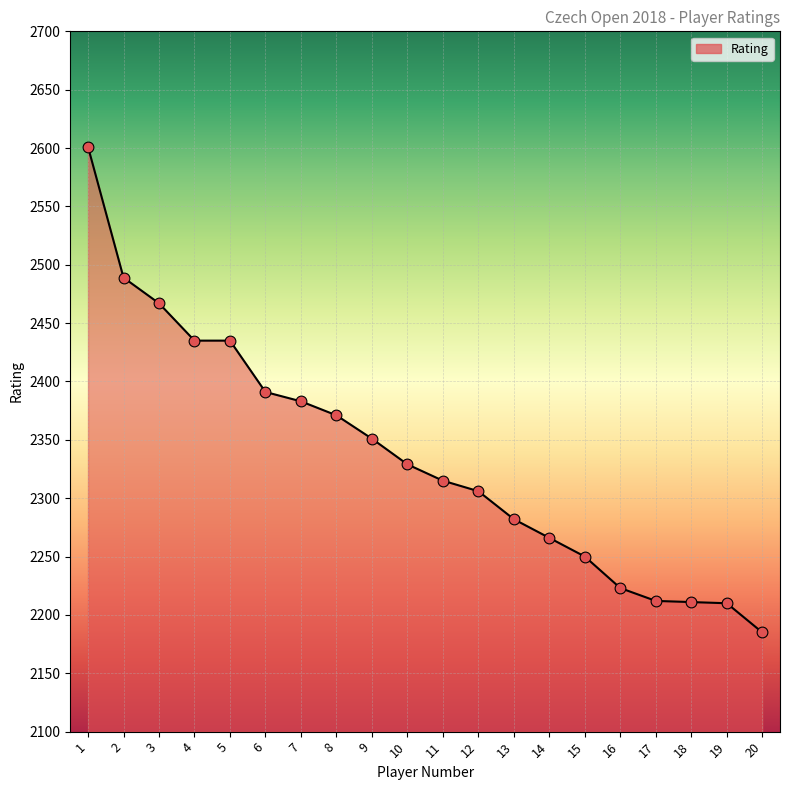

Between 8 and 1, which is larger?

1